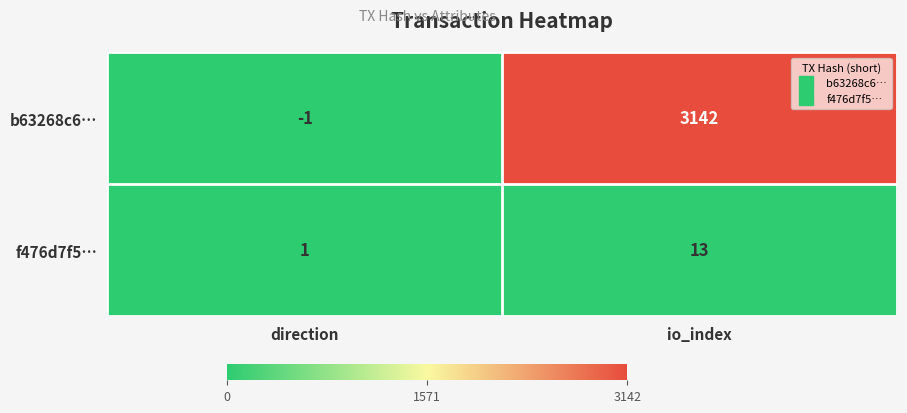

The value of b63268c6… at direction is -2. True or false?

False